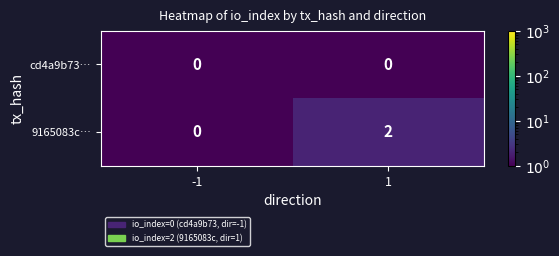

Reading left to right, extract all data points from this chart.

cd4a9b73…: -1=0	1=0
9165083c…: -1=0	1=2